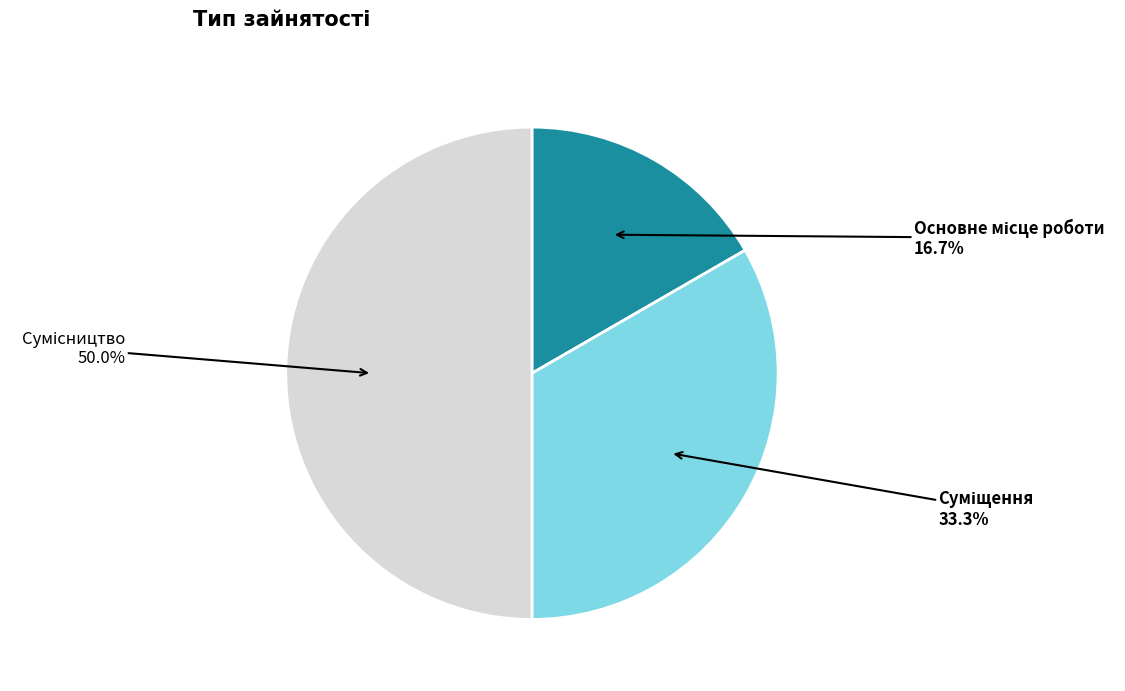

What is the smallest slice in the pie chart?

Основне місце роботи